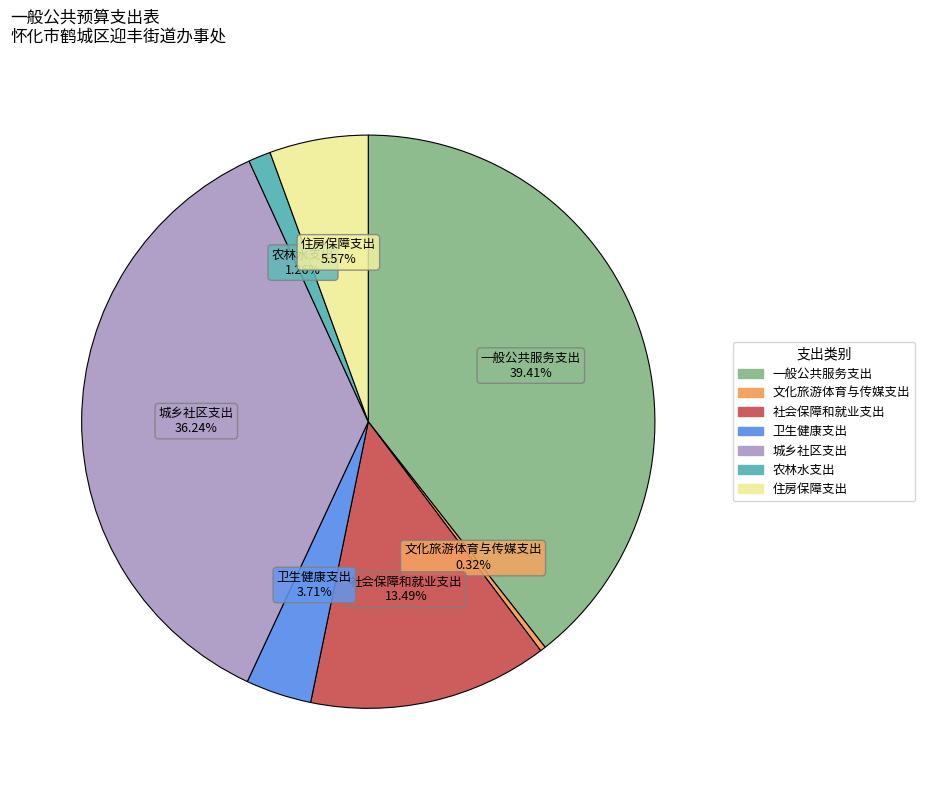

Which slice is the largest?

一般公共服务支出